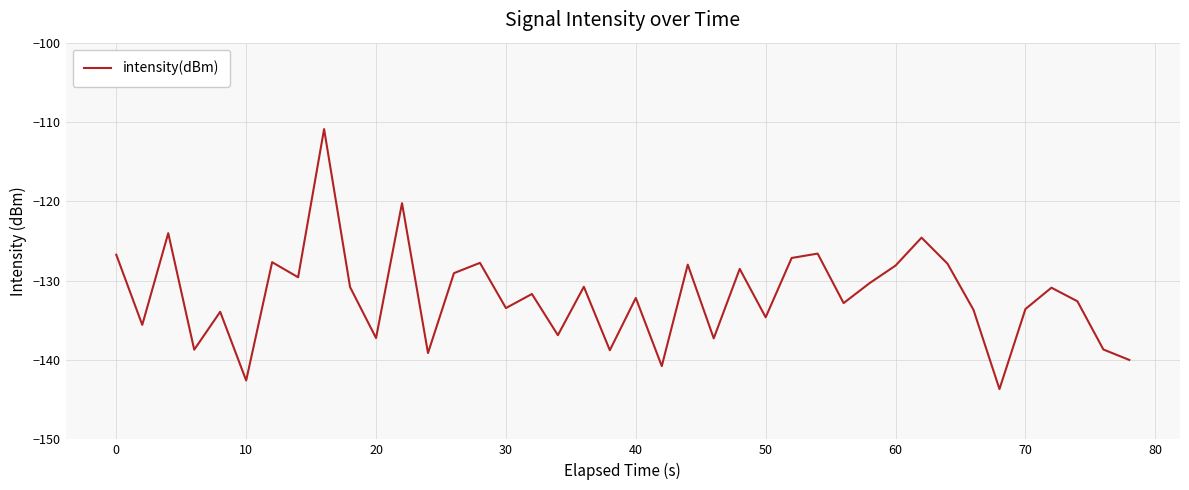

What is the greatest value displayed?

-110.9